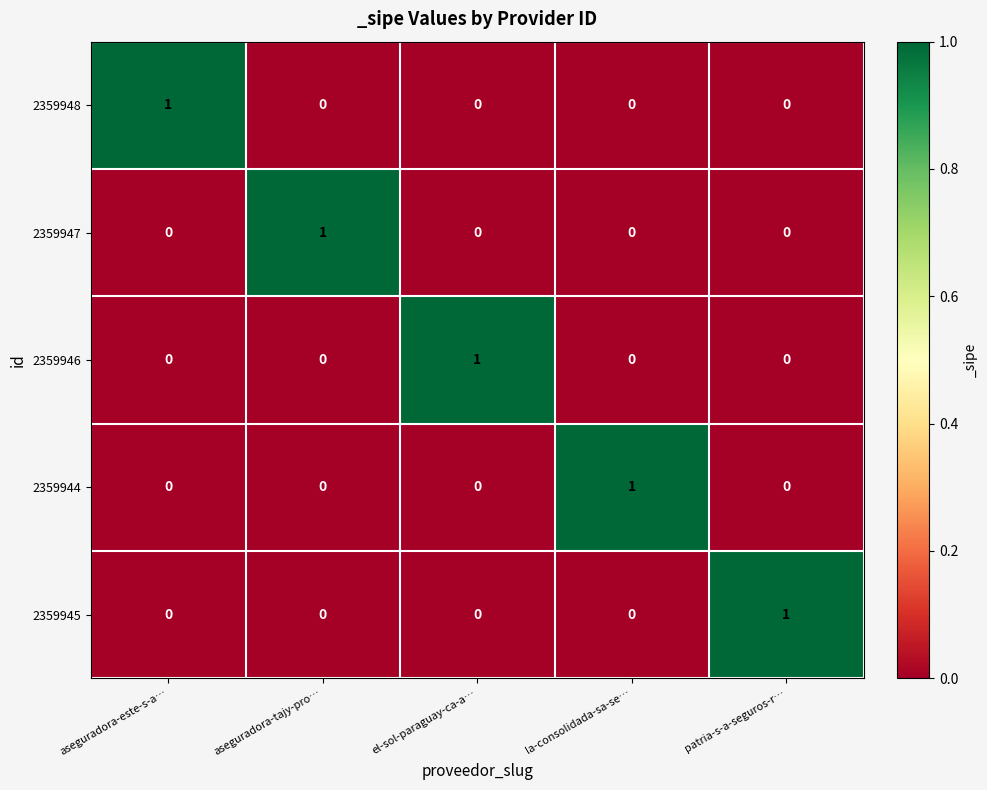

Reading right to left, what are all the values shown in this chart?

2359948: patria-s-a-seguros-r…=0	la-consolidada-sa-se…=0	el-sol-paraguay-ca-a…=0	aseguradora-tajy-pro…=0	aseguradora-este-s-a…=1
2359947: patria-s-a-seguros-r…=0	la-consolidada-sa-se…=0	el-sol-paraguay-ca-a…=0	aseguradora-tajy-pro…=1	aseguradora-este-s-a…=0
2359946: patria-s-a-seguros-r…=0	la-consolidada-sa-se…=0	el-sol-paraguay-ca-a…=1	aseguradora-tajy-pro…=0	aseguradora-este-s-a…=0
2359944: patria-s-a-seguros-r…=0	la-consolidada-sa-se…=1	el-sol-paraguay-ca-a…=0	aseguradora-tajy-pro…=0	aseguradora-este-s-a…=0
2359945: patria-s-a-seguros-r…=1	la-consolidada-sa-se…=0	el-sol-paraguay-ca-a…=0	aseguradora-tajy-pro…=0	aseguradora-este-s-a…=0